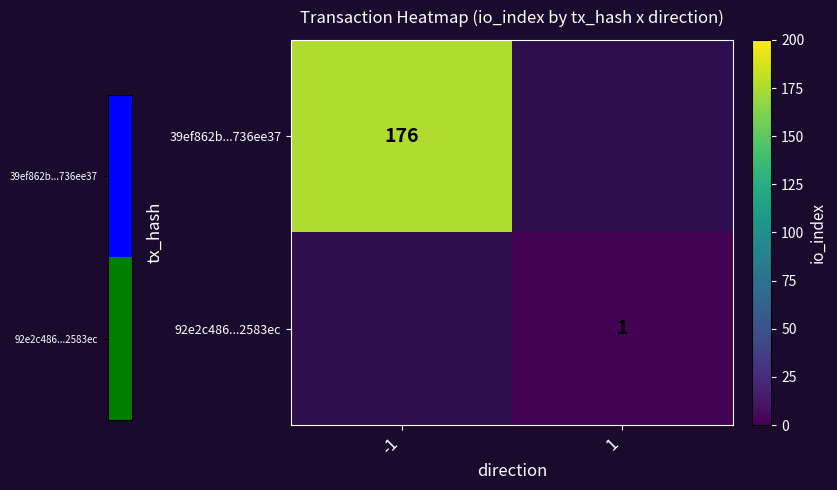

The value of 92e2c486...2583ec at 1 is 1. True or false?

True